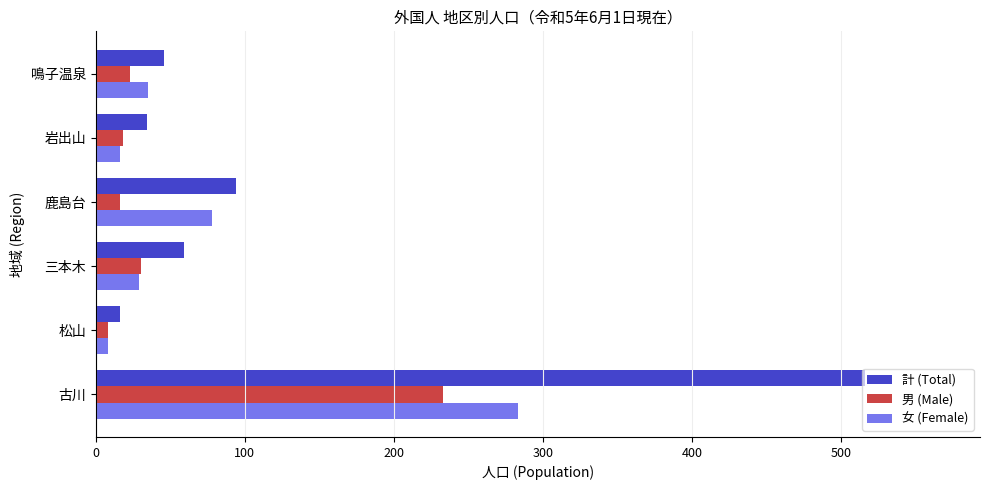

How many data points does each series have?

6